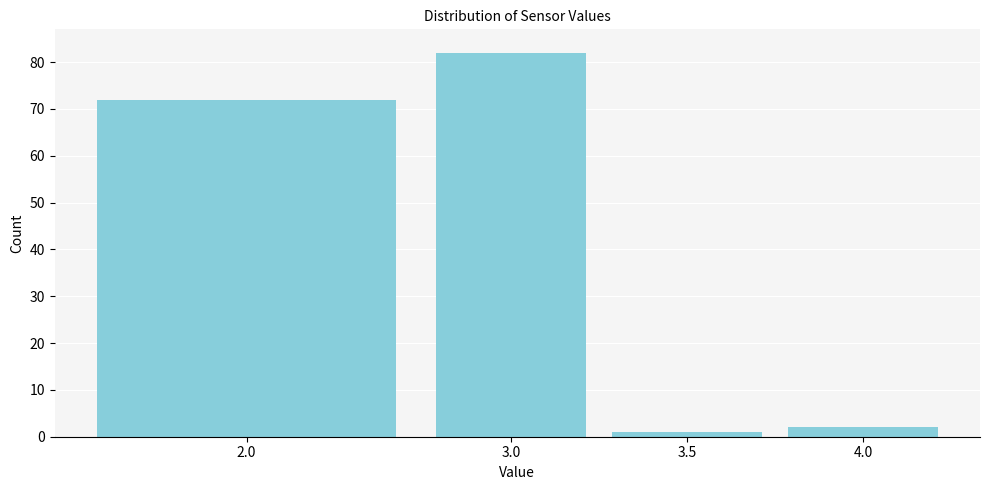

Reading left to right, list all the values displayed in this chart.

2.0=72	3.0=82	3.5=1	4.0=2